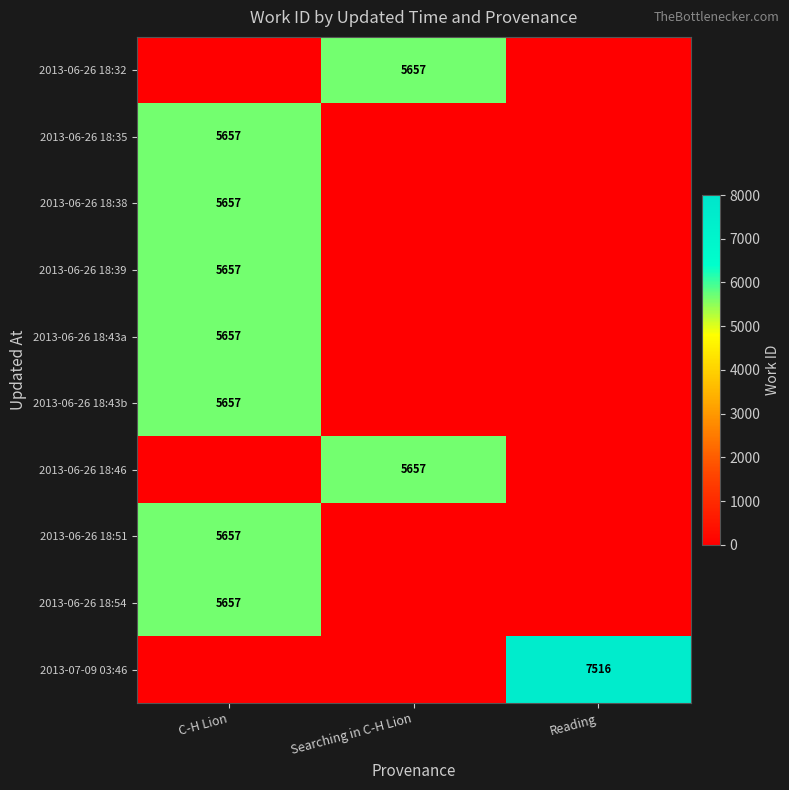

The 2013-06-26 18:38 series shows 5657 at C-H Lion. True or false?

True